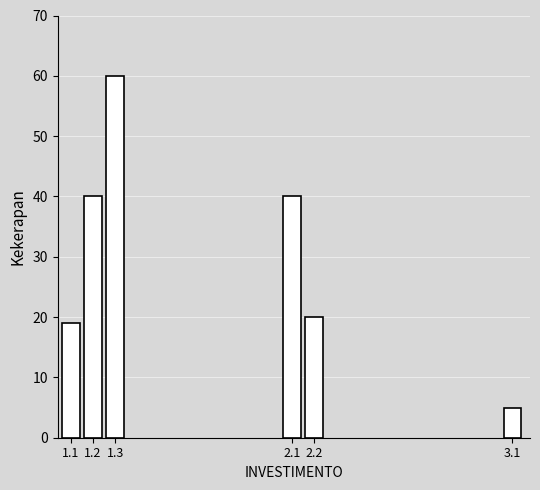

Reading left to right, what are all the values shown in this chart?

1.1=19	1.2=40	1.3=60	2.1=40	2.2=20	3.1=5